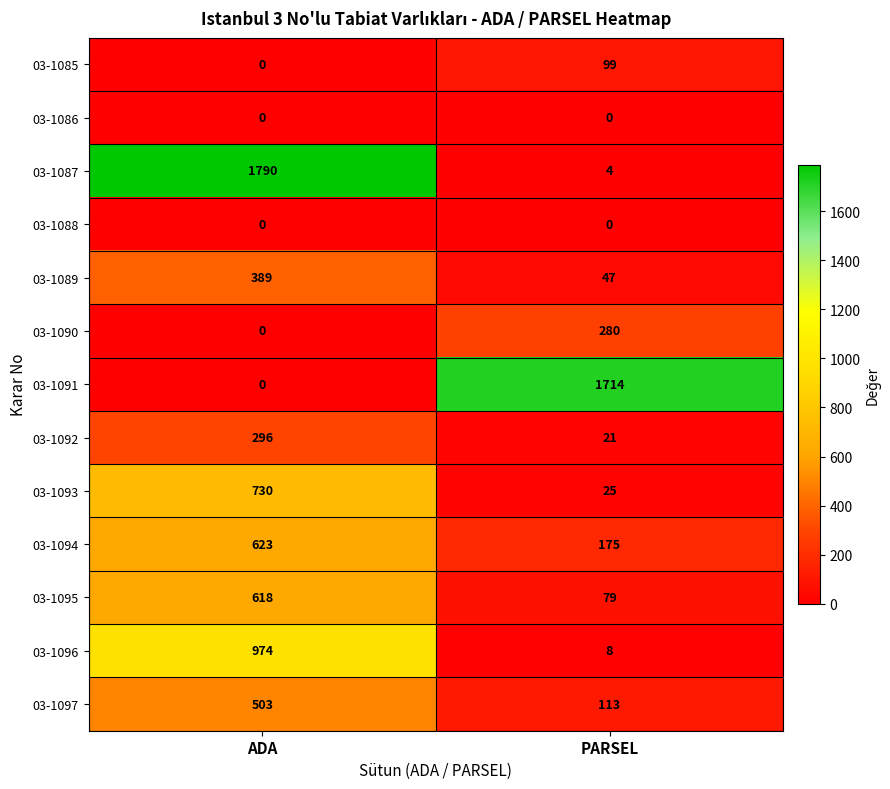

What is the maximum value for 03-1091?

1714